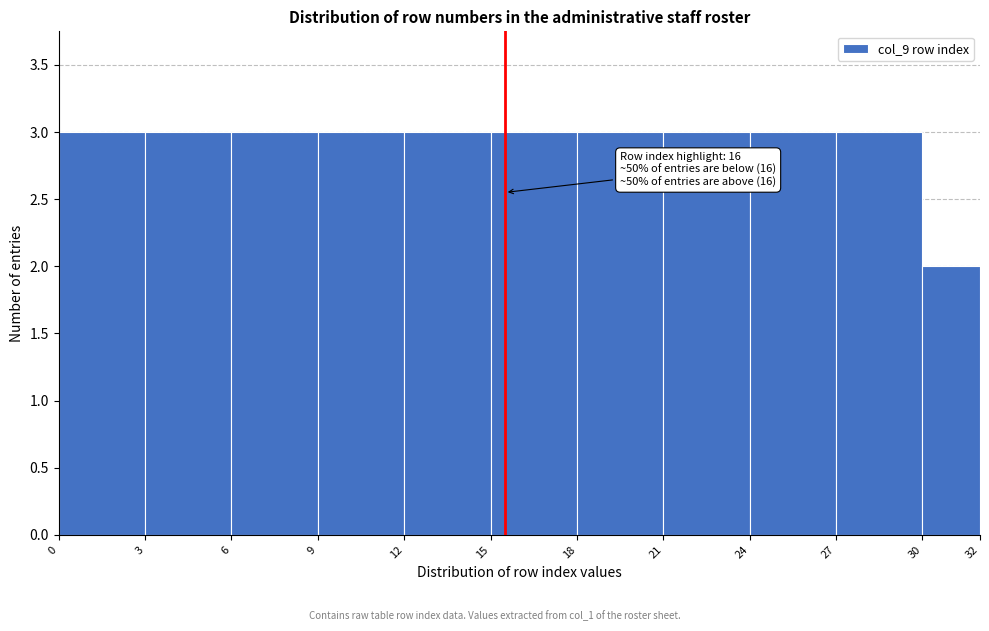

Reading left to right, list all the values displayed in this chart.

3	3	3	3	3	3	3	3	3	3	2